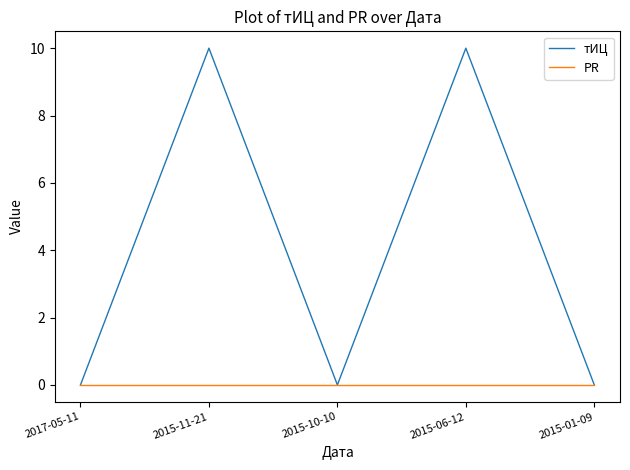

Between 2017-05-11 and 2015-06-12, which series saw the biggest shift?

тИЦ